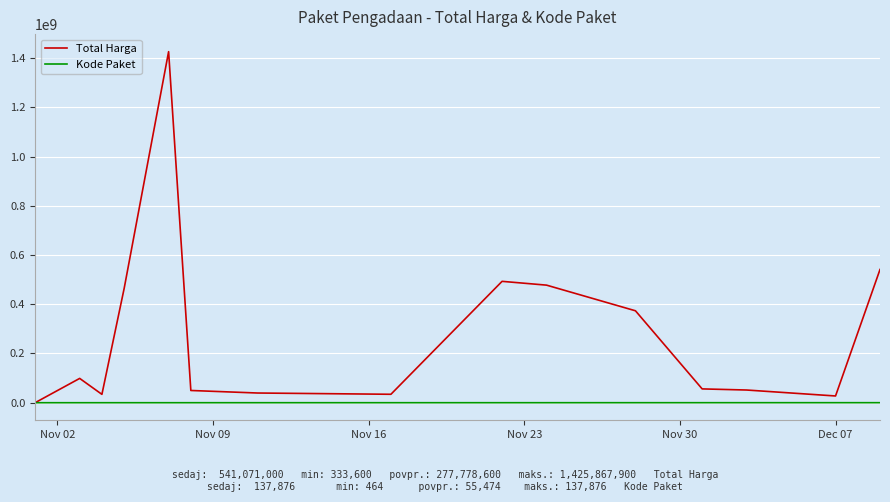

How many lines are shown in the chart?

2